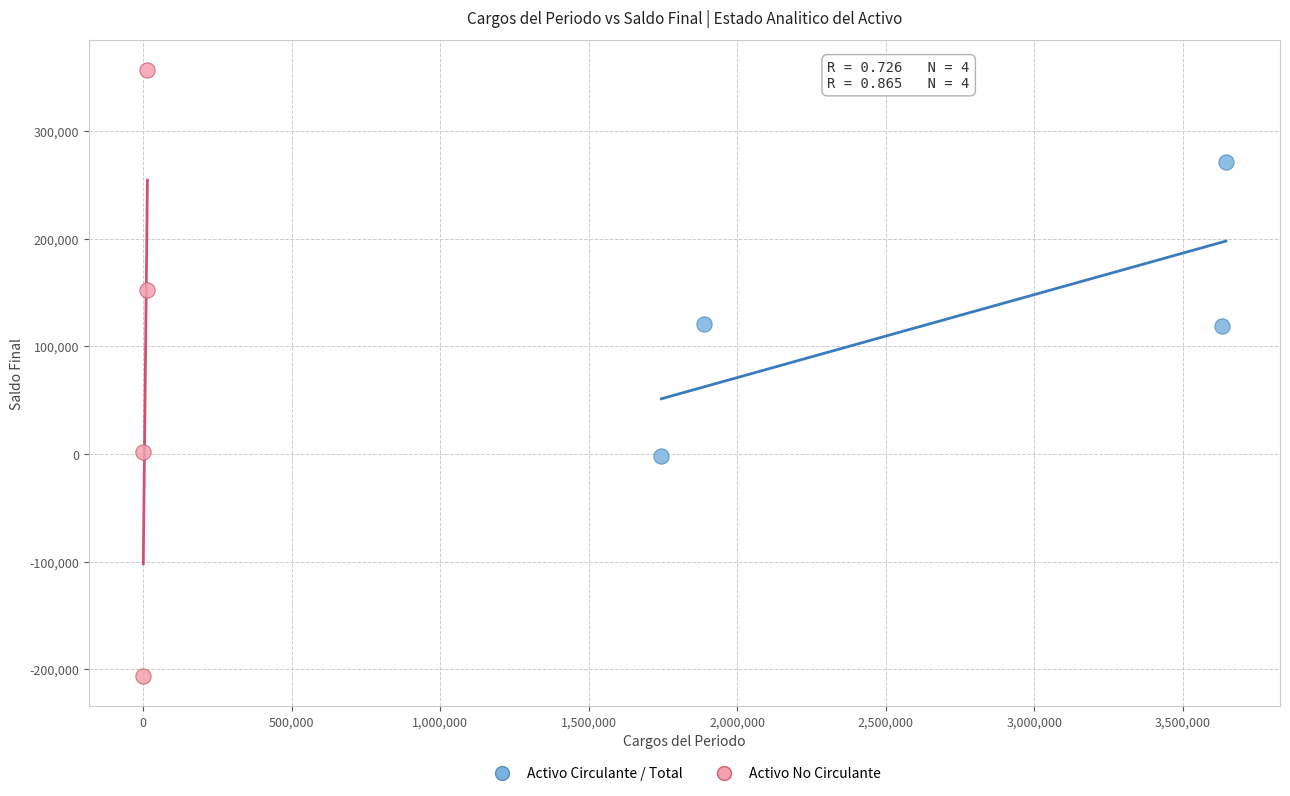

Which series contains the lowest Y value?

Activo No Circulante